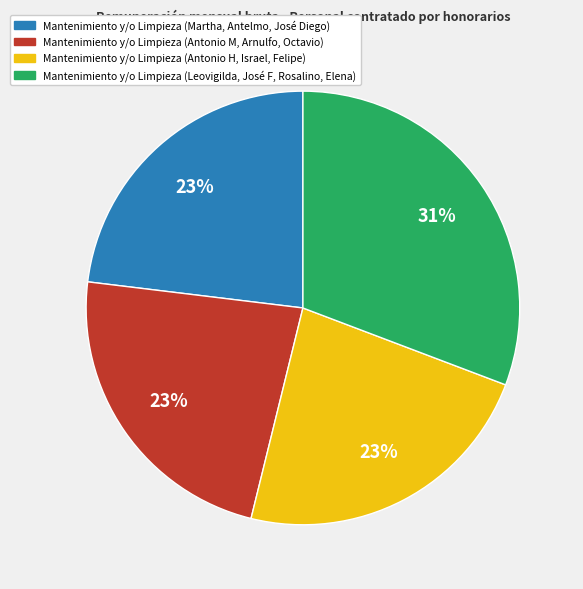

To the nearest percent, what is the difference between the largest and smallest slice percentages?

8%